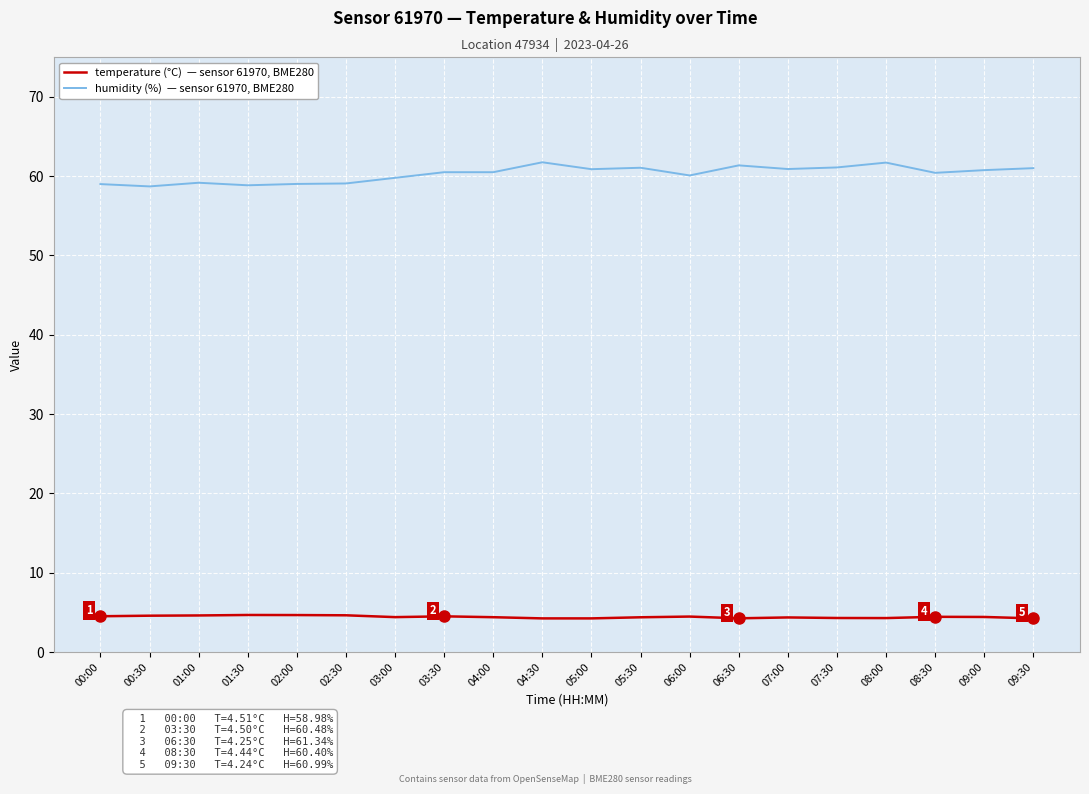

What is the greatest value displayed?

61.7